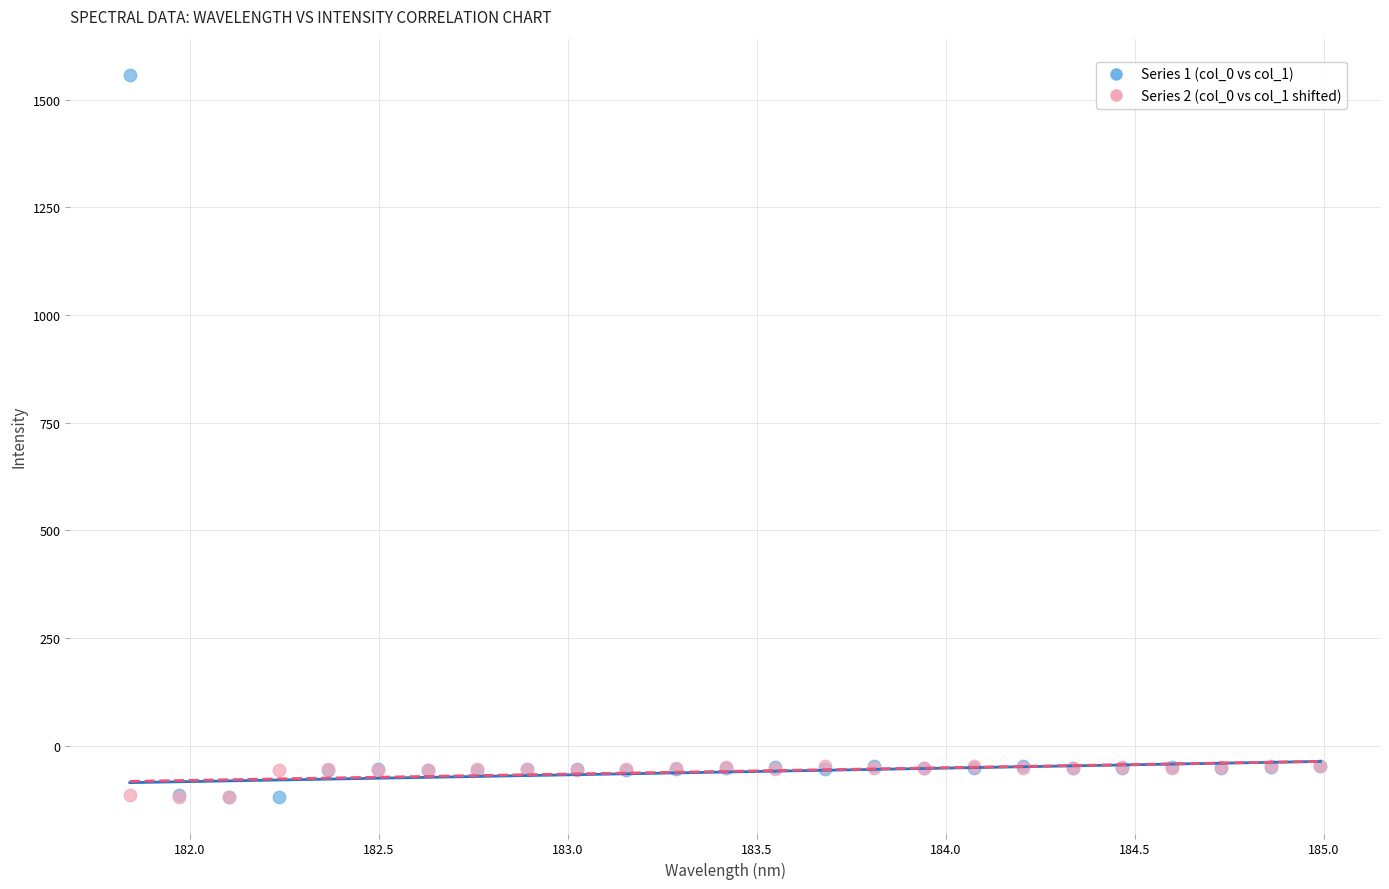

What are all the series names shown in the legend?

Series 1 (col_0 vs col_1), Series 2 (col_0 vs col_1 shifted)